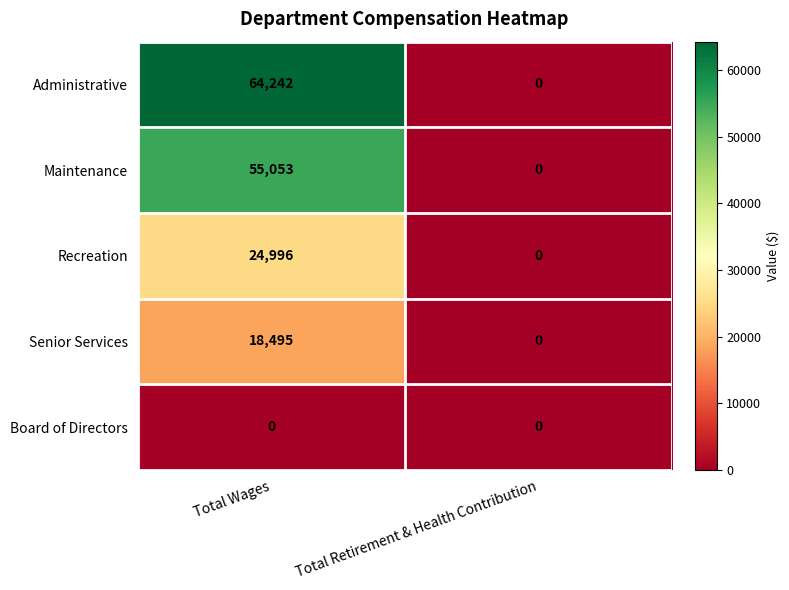

Which series has the largest range (max minus min)?

Administrative